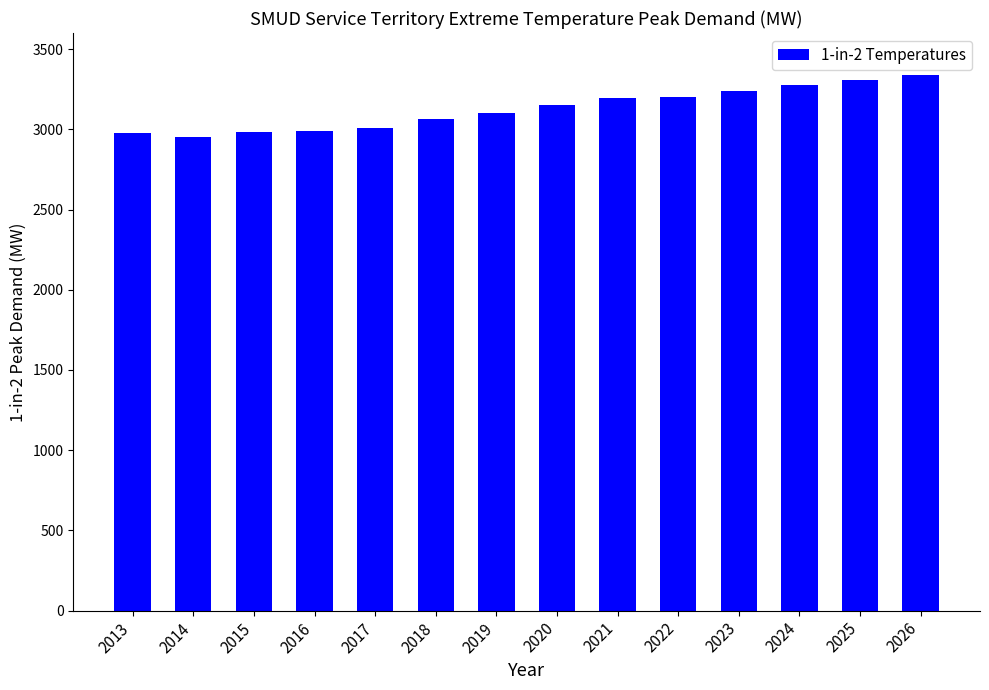

What is the value of the 6th bar from the left?

3061.5